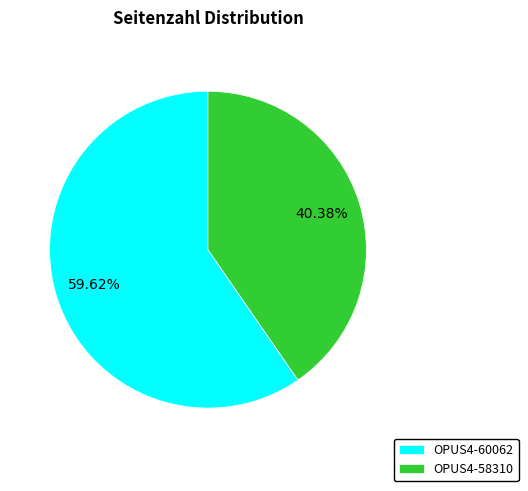

To the nearest percent, what portion does OPUS4-60062 represent?

60%